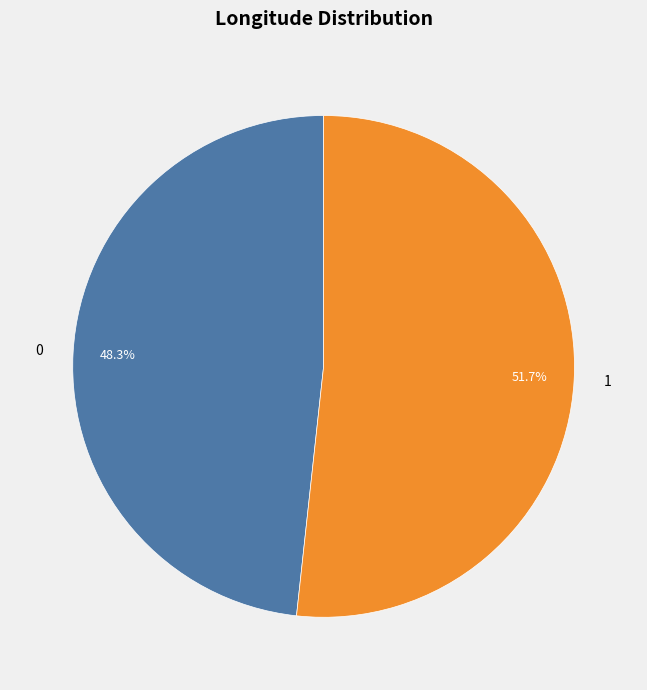

Which category has the biggest portion of the pie?

1